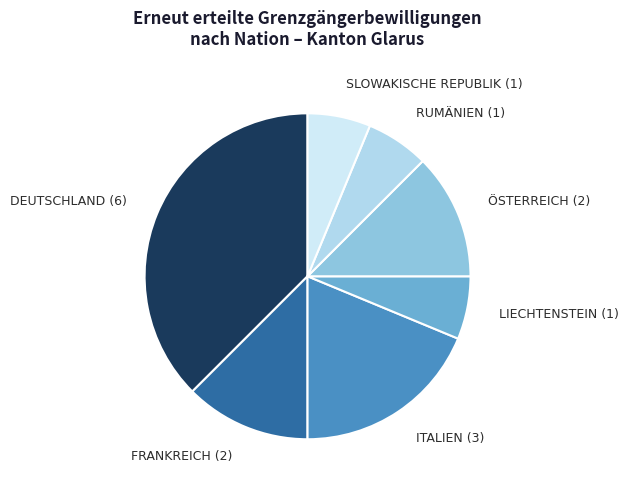

What is the smallest slice in the pie chart?

Liechtenstein